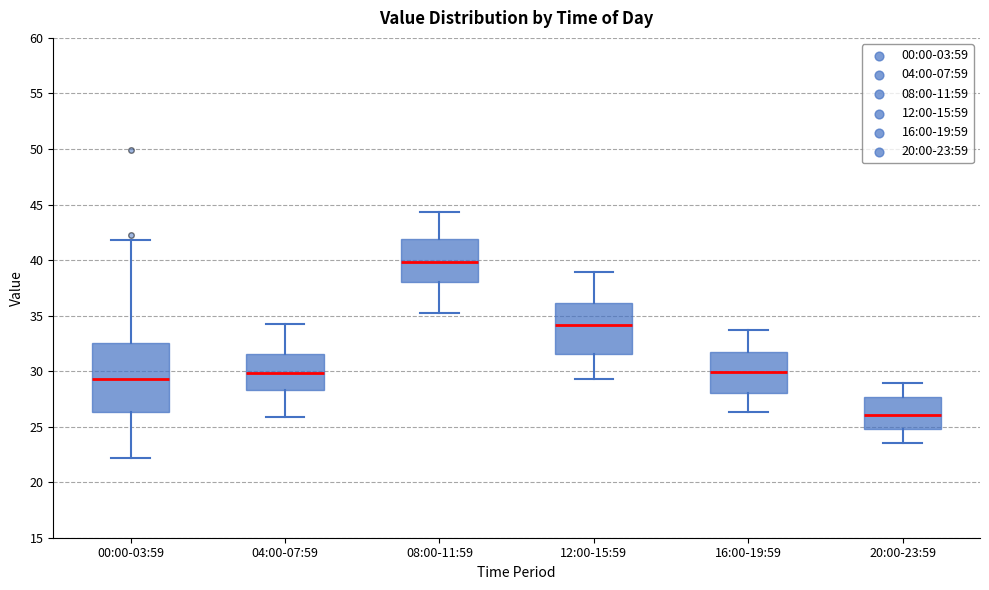

Which box's median line is the highest?

08:00-11:59